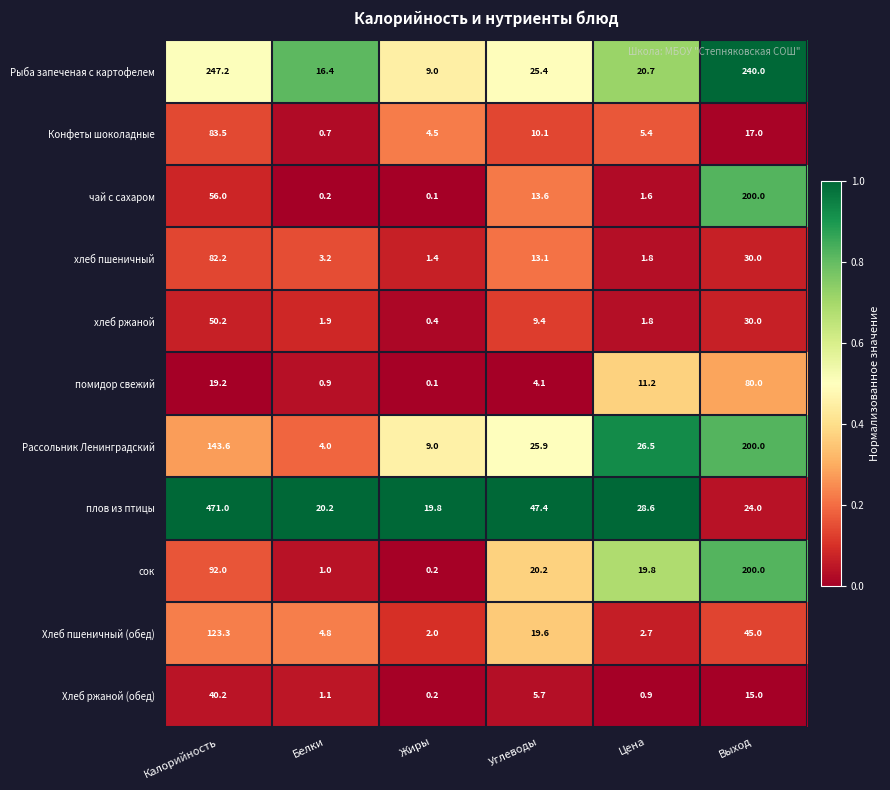

What is the difference between the highest and lowest values at Жиры?

19.7